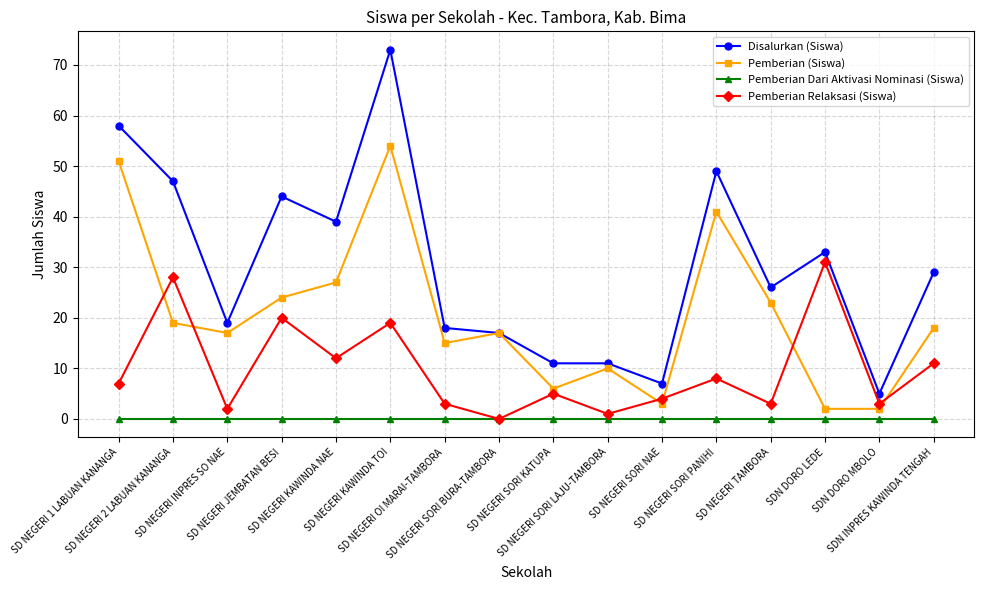

Reading left to right, transcribe all the data shown in this chart.

Disalurkan (Siswa): SD NEGERI 1 LABUAN KANANGA=58	SD NEGERI 2 LABUAN KANANGA=47	SD NEGERI INPRES SO NAE=19	SD NEGERI JEMBATAN BESI=44	SD NEGERI KAWINDA NAE=39	SD NEGERI KAWINDA TOI=73	SD NEGERI OI MARAI-TAMBORA=18	SD NEGERI SORI BURA-TAMBORA=17	SD NEGERI SORI KATUPA=11	SD NEGERI SORI LAJU-TAMBORA=11	SD NEGERI SORI NAE=7	SD NEGERI SORI PANIHI=49	SD NEGERI TAMBORA=26	SDN DORO LEDE=33	SDN DORO MBOLO=5	SDN INPRES KAWINDA TENGAH=29
Pemberian (Siswa): SD NEGERI 1 LABUAN KANANGA=51	SD NEGERI 2 LABUAN KANANGA=19	SD NEGERI INPRES SO NAE=17	SD NEGERI JEMBATAN BESI=24	SD NEGERI KAWINDA NAE=27	SD NEGERI KAWINDA TOI=54	SD NEGERI OI MARAI-TAMBORA=15	SD NEGERI SORI BURA-TAMBORA=17	SD NEGERI SORI KATUPA=6	SD NEGERI SORI LAJU-TAMBORA=10	SD NEGERI SORI NAE=3	SD NEGERI SORI PANIHI=41	SD NEGERI TAMBORA=23	SDN DORO LEDE=2	SDN DORO MBOLO=2	SDN INPRES KAWINDA TENGAH=18
Pemberian Dari Aktivasi Nominasi (Siswa): SD NEGERI 1 LABUAN KANANGA=0	SD NEGERI 2 LABUAN KANANGA=0	SD NEGERI INPRES SO NAE=0	SD NEGERI JEMBATAN BESI=0	SD NEGERI KAWINDA NAE=0	SD NEGERI KAWINDA TOI=0	SD NEGERI OI MARAI-TAMBORA=0	SD NEGERI SORI BURA-TAMBORA=0	SD NEGERI SORI KATUPA=0	SD NEGERI SORI LAJU-TAMBORA=0	SD NEGERI SORI NAE=0	SD NEGERI SORI PANIHI=0	SD NEGERI TAMBORA=0	SDN DORO LEDE=0	SDN DORO MBOLO=0	SDN INPRES KAWINDA TENGAH=0
Pemberian Relaksasi (Siswa): SD NEGERI 1 LABUAN KANANGA=7	SD NEGERI 2 LABUAN KANANGA=28	SD NEGERI INPRES SO NAE=2	SD NEGERI JEMBATAN BESI=20	SD NEGERI KAWINDA NAE=12	SD NEGERI KAWINDA TOI=19	SD NEGERI OI MARAI-TAMBORA=3	SD NEGERI SORI BURA-TAMBORA=0	SD NEGERI SORI KATUPA=5	SD NEGERI SORI LAJU-TAMBORA=1	SD NEGERI SORI NAE=4	SD NEGERI SORI PANIHI=8	SD NEGERI TAMBORA=3	SDN DORO LEDE=31	SDN DORO MBOLO=3	SDN INPRES KAWINDA TENGAH=11